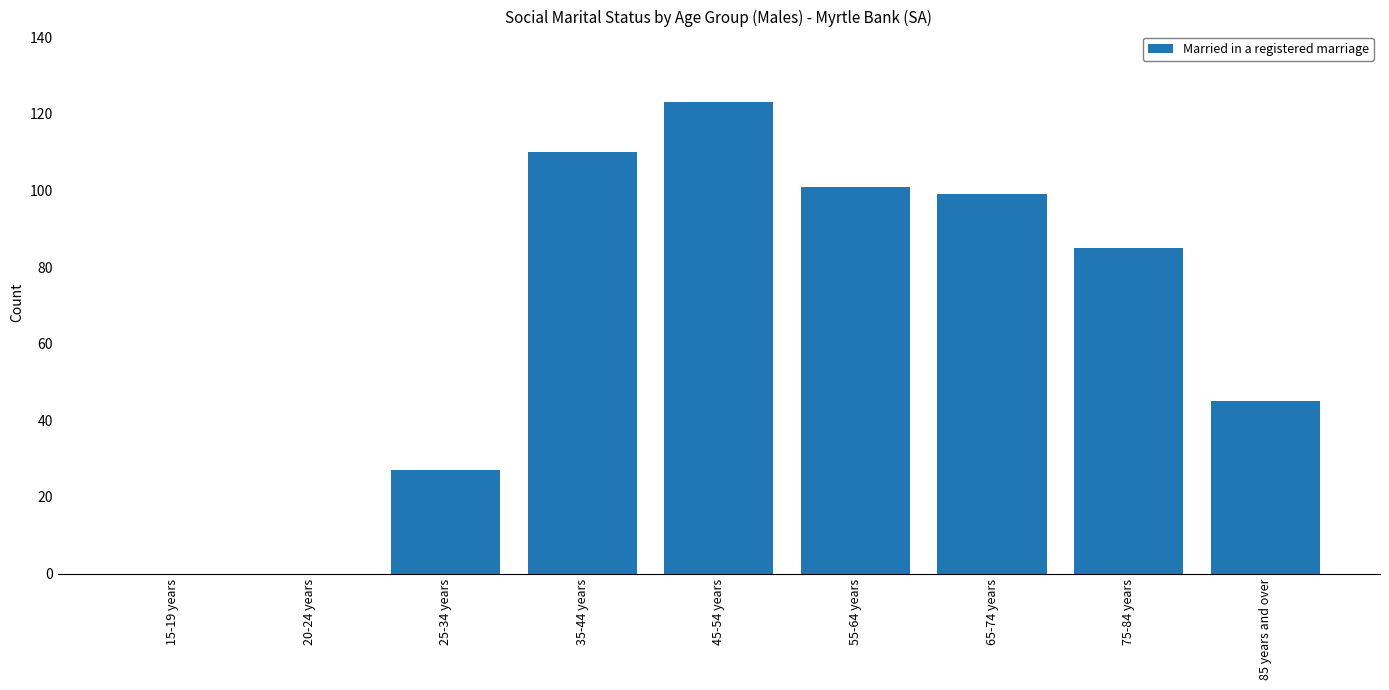

Which has a higher value, 85 years and over or 20-24 years?

85 years and over